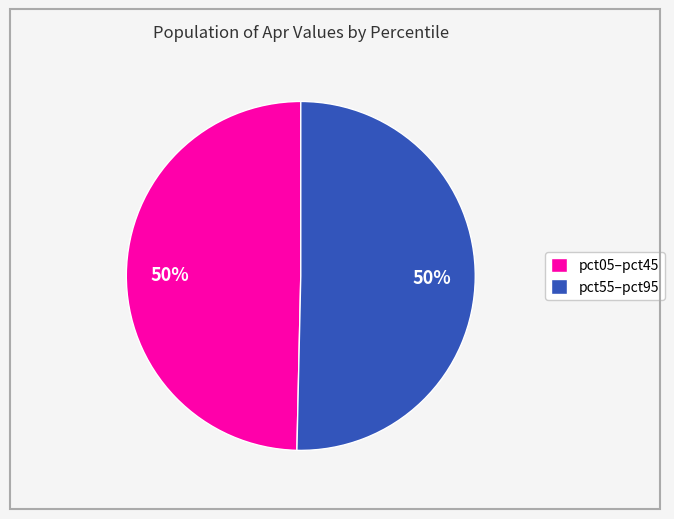

Approximately how many times larger is the value at pct55–pct95 compared to pct05–pct45?

1.0